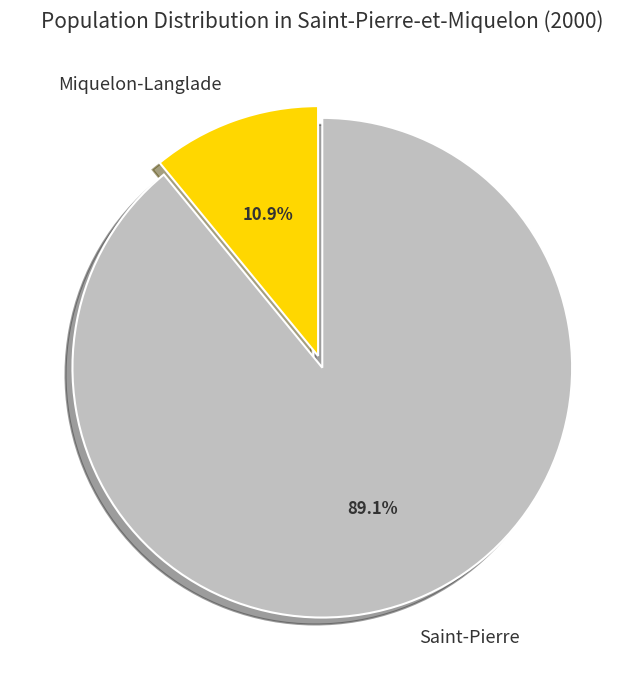

Rank the categories by value from lowest to highest.

Miquelon-Langlade, Saint-Pierre